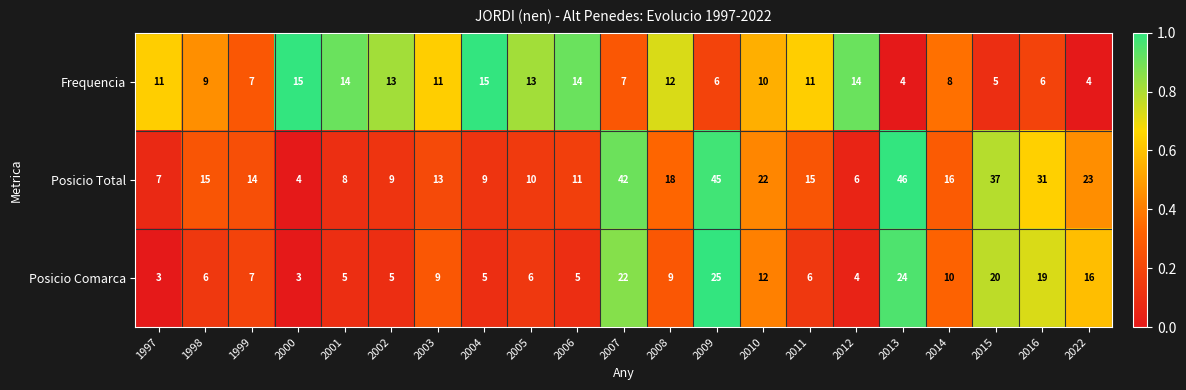

The Posicio Total series shows 32 at 2008. True or false?

False